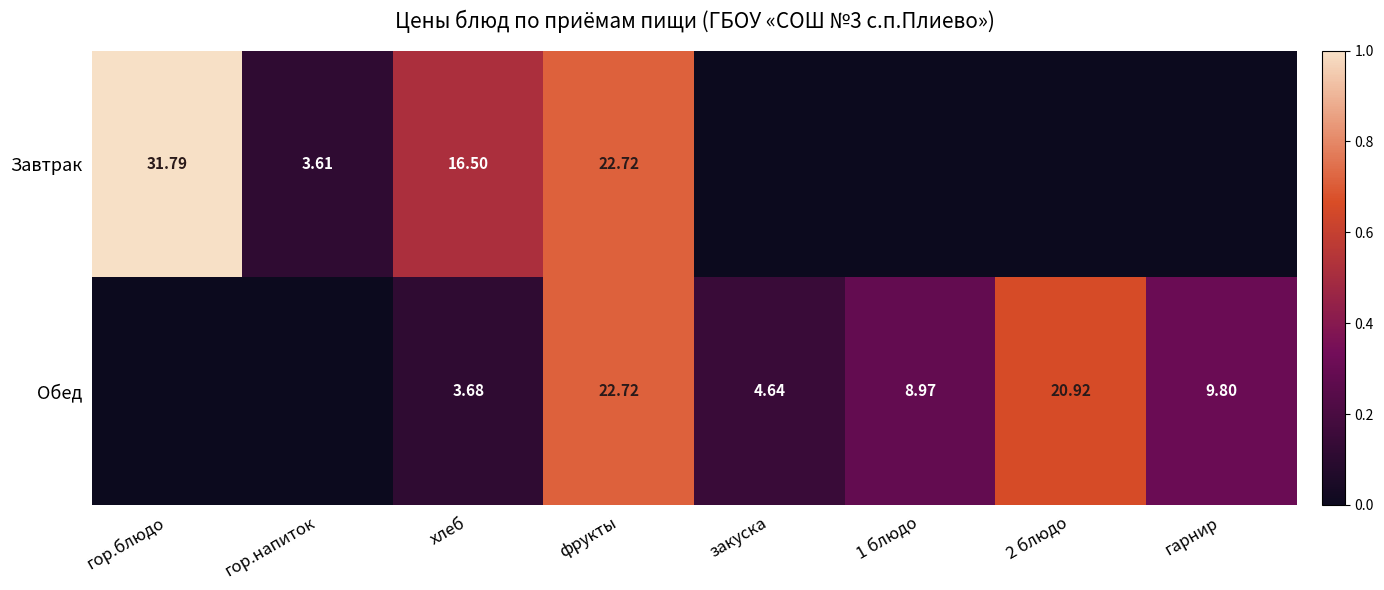

Is the value of Завтрак at фрукты greater than the value of Обед at закуска?

Yes